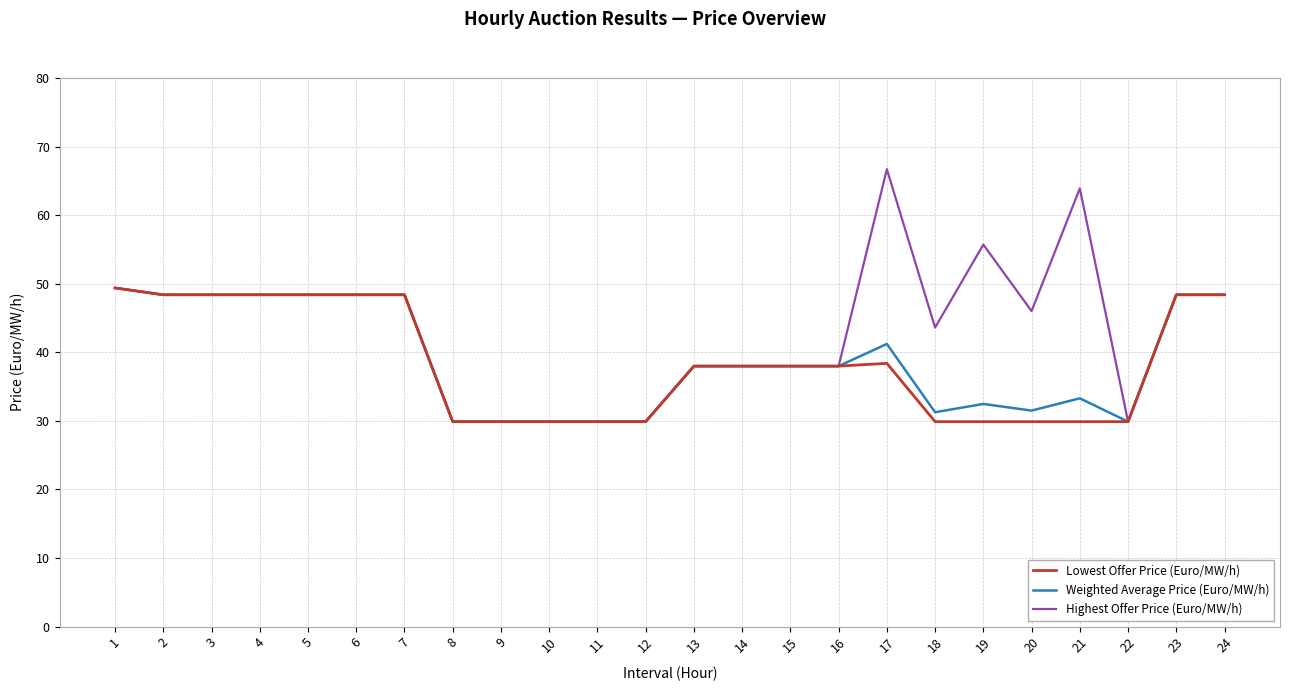

Which category has the highest value across all series?

17